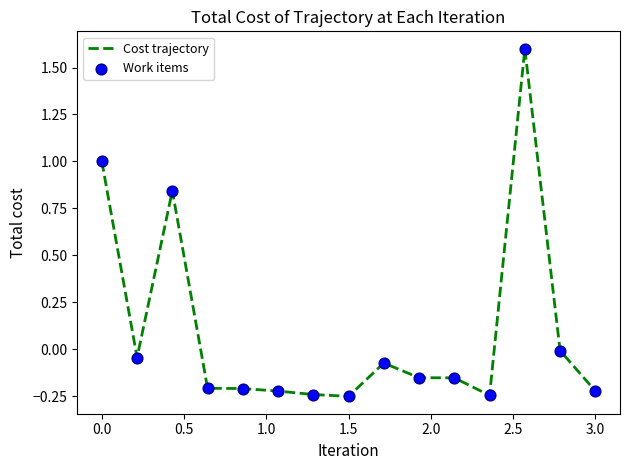

What is the maximum value shown in the chart?

1.6